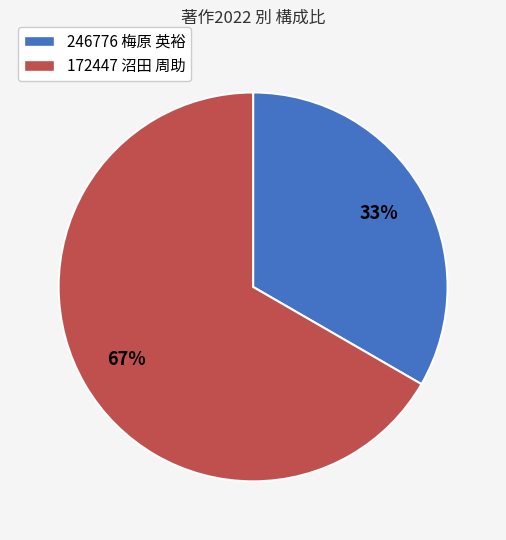

How many segments does this pie chart have?

2